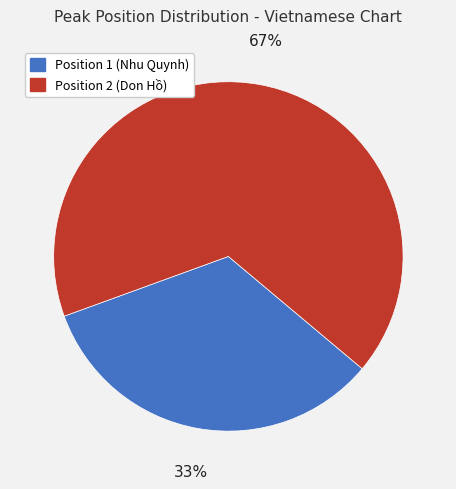

Is there any slice that represents more than half of the pie?

Yes